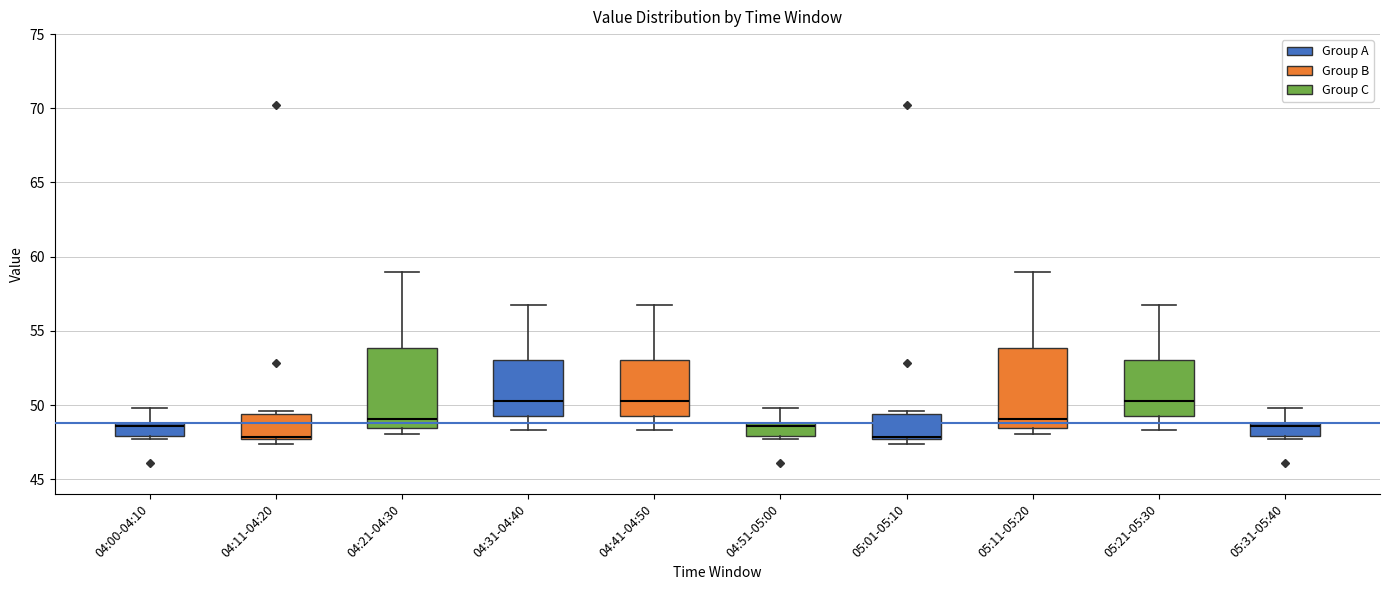

Where is the upper edge of the box for 05:31-05:40 on the y-axis? The values are not printed on the chart, so give them approximately, as read against the axis.

49.0